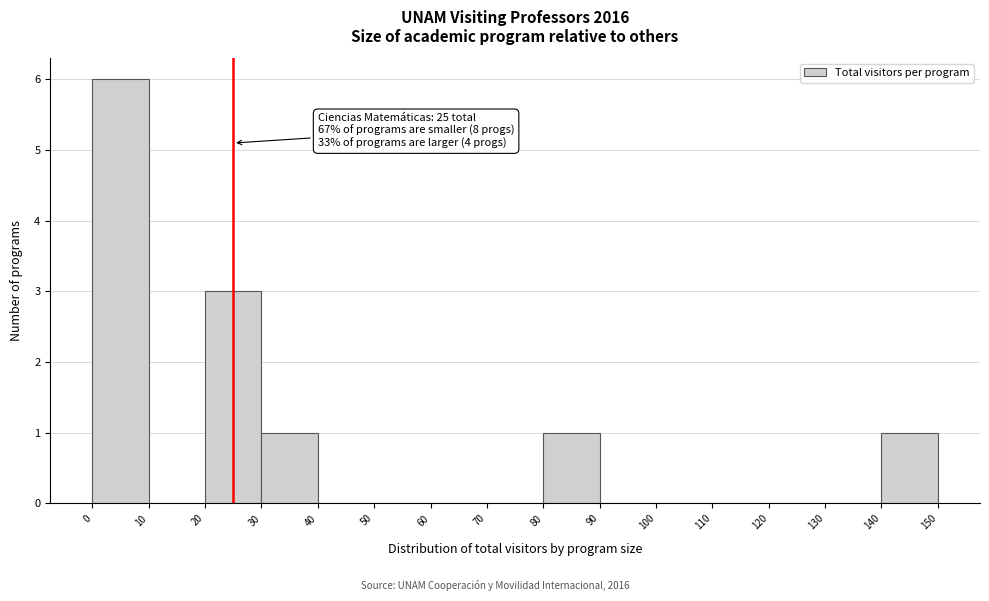

Which range on the x-axis has the tallest bar?

0 to 10